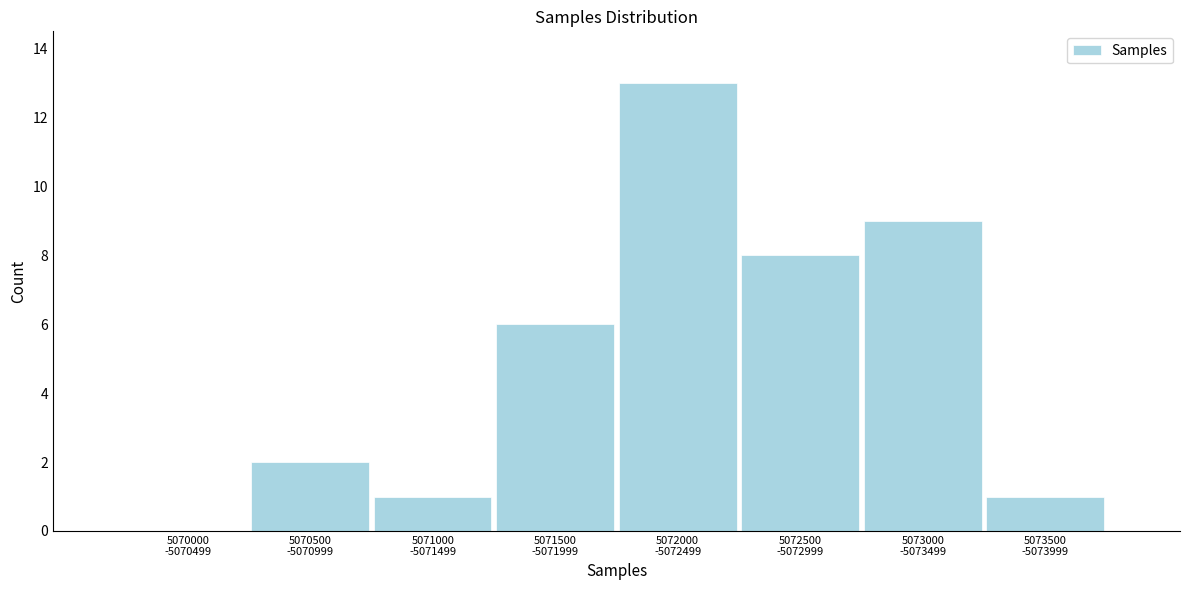

What is the greatest value displayed?

13